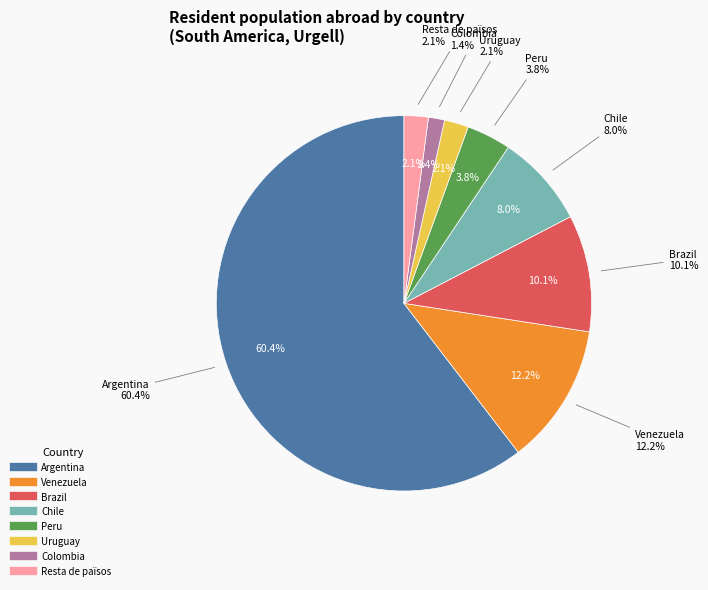

What is the largest slice in the pie chart?

Argentina